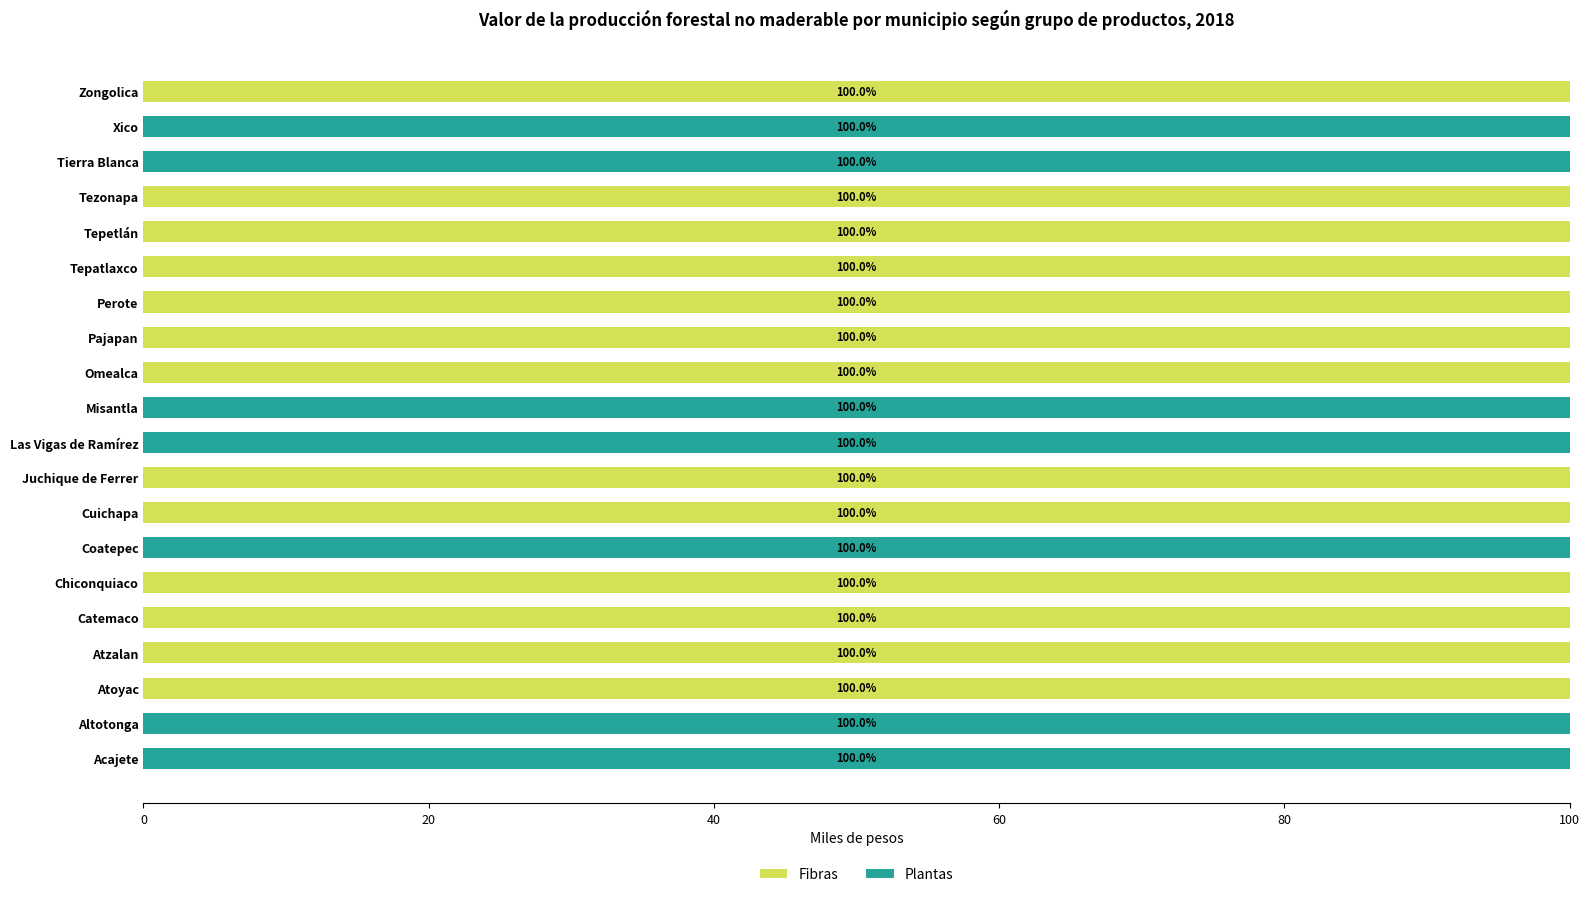

What is the total value across all series at Tezonapa?

100